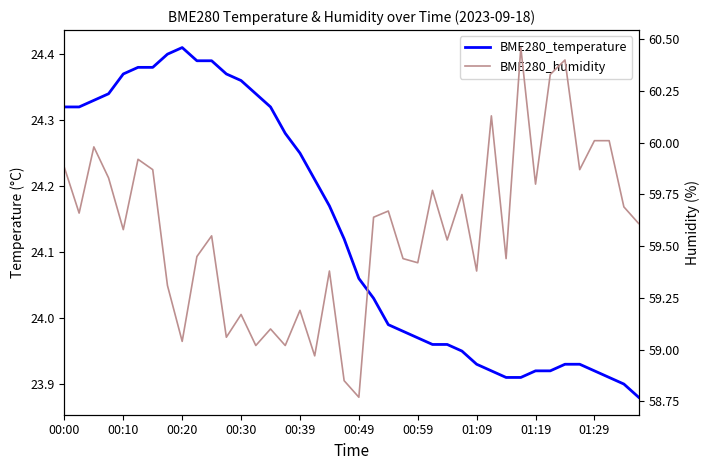

What is the total value across all series at 39?

83.5